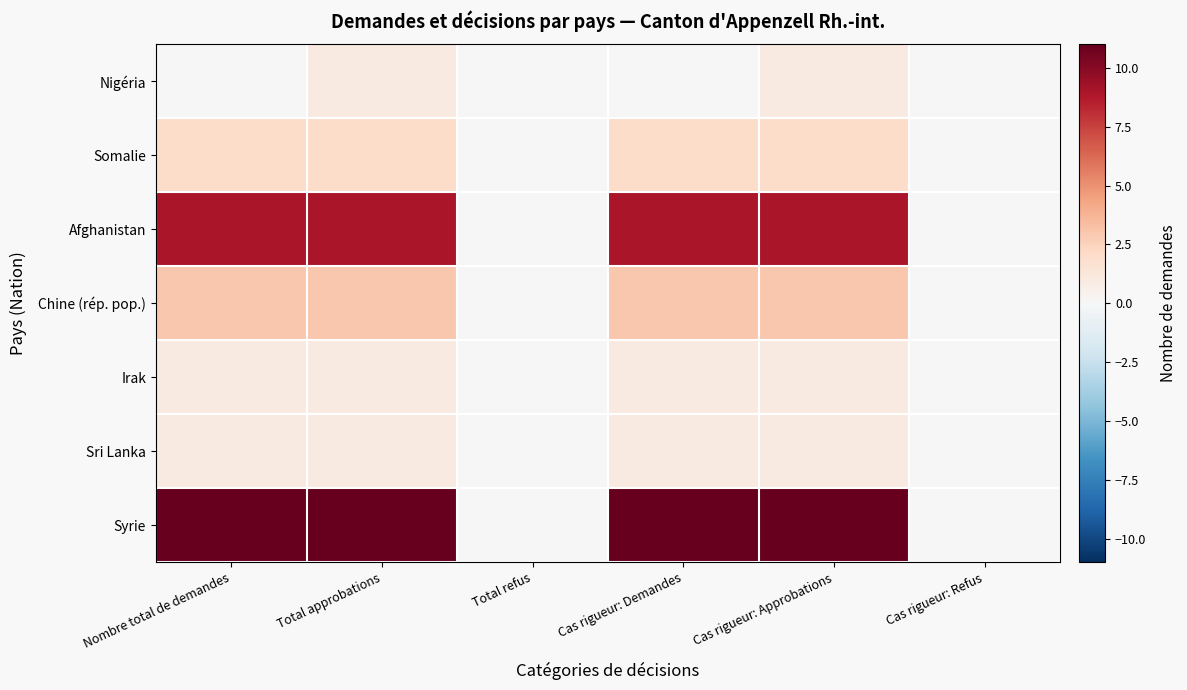

Reading right to left, list all the values displayed in this chart.

Nigéria: Cas rigueur: Refus=0	Cas rigueur: Approbations=1	Cas rigueur: Demandes=0	Total refus=0	Total approbations=1	Nombre total de demandes=0
Somalie: Cas rigueur: Refus=0	Cas rigueur: Approbations=2	Cas rigueur: Demandes=2	Total refus=0	Total approbations=2	Nombre total de demandes=2
Afghanistan: Cas rigueur: Refus=0	Cas rigueur: Approbations=9	Cas rigueur: Demandes=9	Total refus=0	Total approbations=9	Nombre total de demandes=9
Chine (rép. pop.): Cas rigueur: Refus=0	Cas rigueur: Approbations=3	Cas rigueur: Demandes=3	Total refus=0	Total approbations=3	Nombre total de demandes=3
Irak: Cas rigueur: Refus=0	Cas rigueur: Approbations=1	Cas rigueur: Demandes=1	Total refus=0	Total approbations=1	Nombre total de demandes=1
Sri Lanka: Cas rigueur: Refus=0	Cas rigueur: Approbations=1	Cas rigueur: Demandes=1	Total refus=0	Total approbations=1	Nombre total de demandes=1
Syrie: Cas rigueur: Refus=0	Cas rigueur: Approbations=11	Cas rigueur: Demandes=11	Total refus=0	Total approbations=11	Nombre total de demandes=11